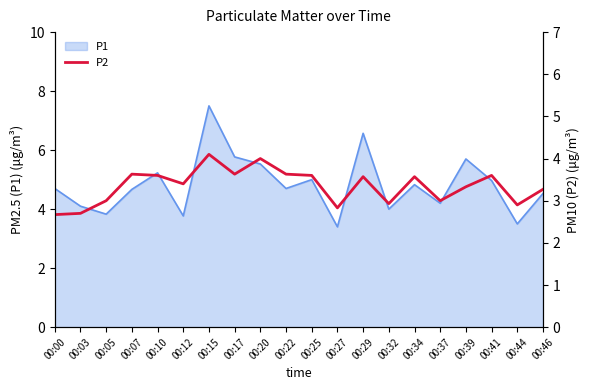

What is the difference between the values at 00:03 and 00:22?

0.9